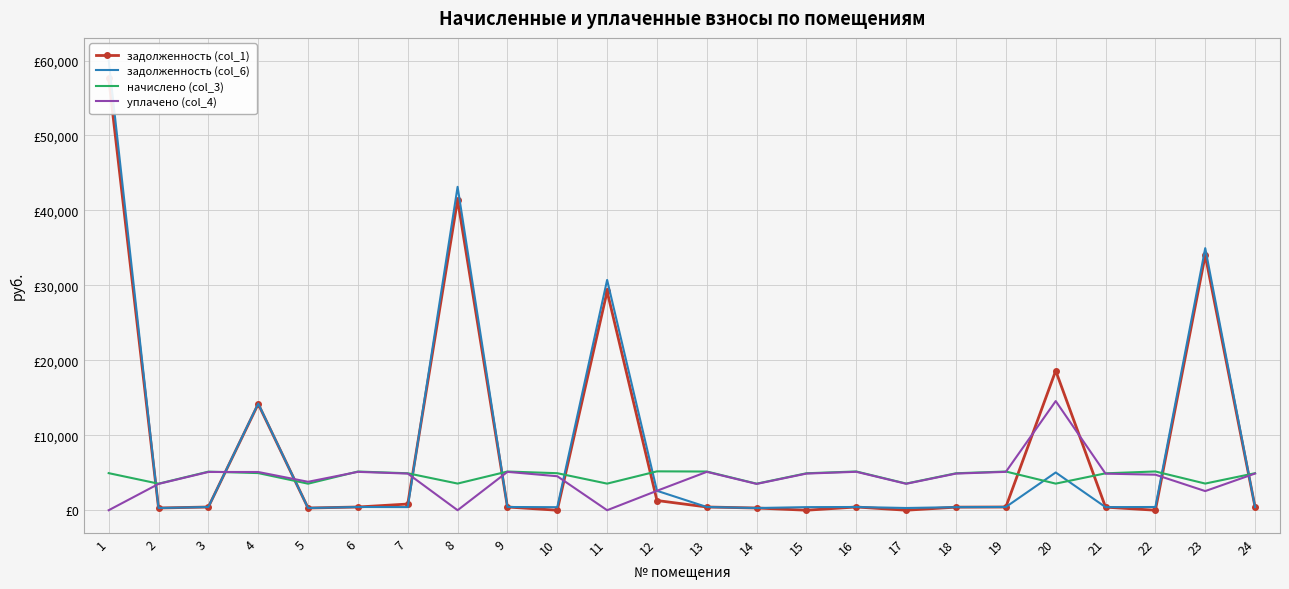

Count the number of categories in the chart.

24